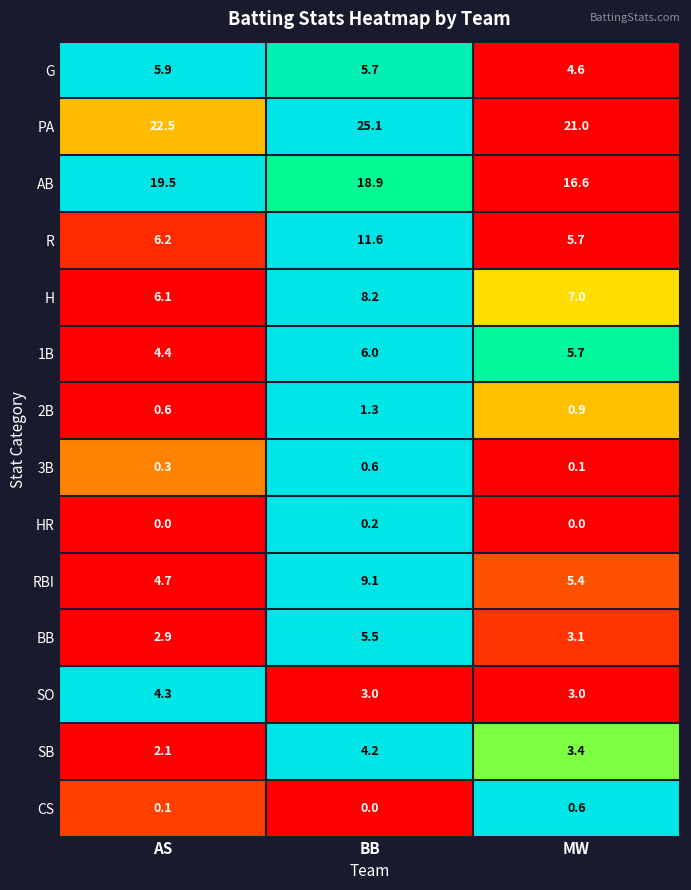

What is the difference between the highest and lowest values at BB?

25.1